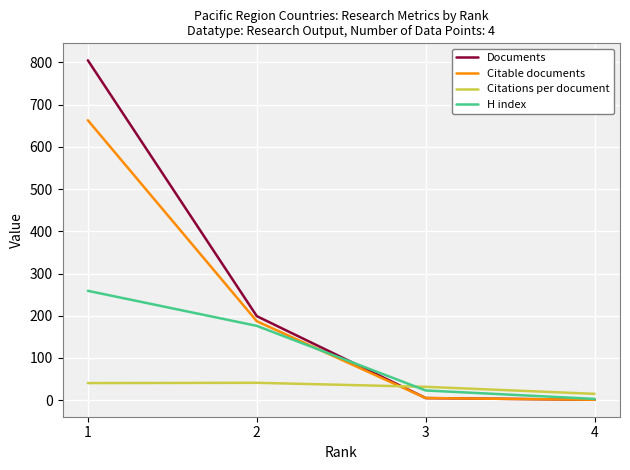

What is the difference between the maximum and minimum values in the Documents series?

804.0